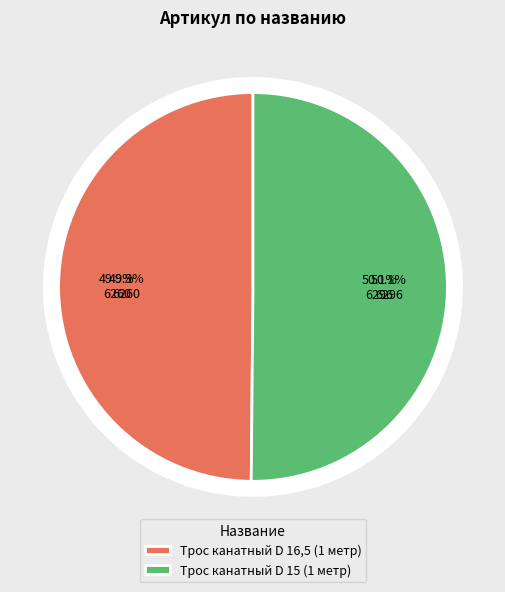

Which category has the biggest portion of the pie?

Трос канатный D 15 (1 метр)